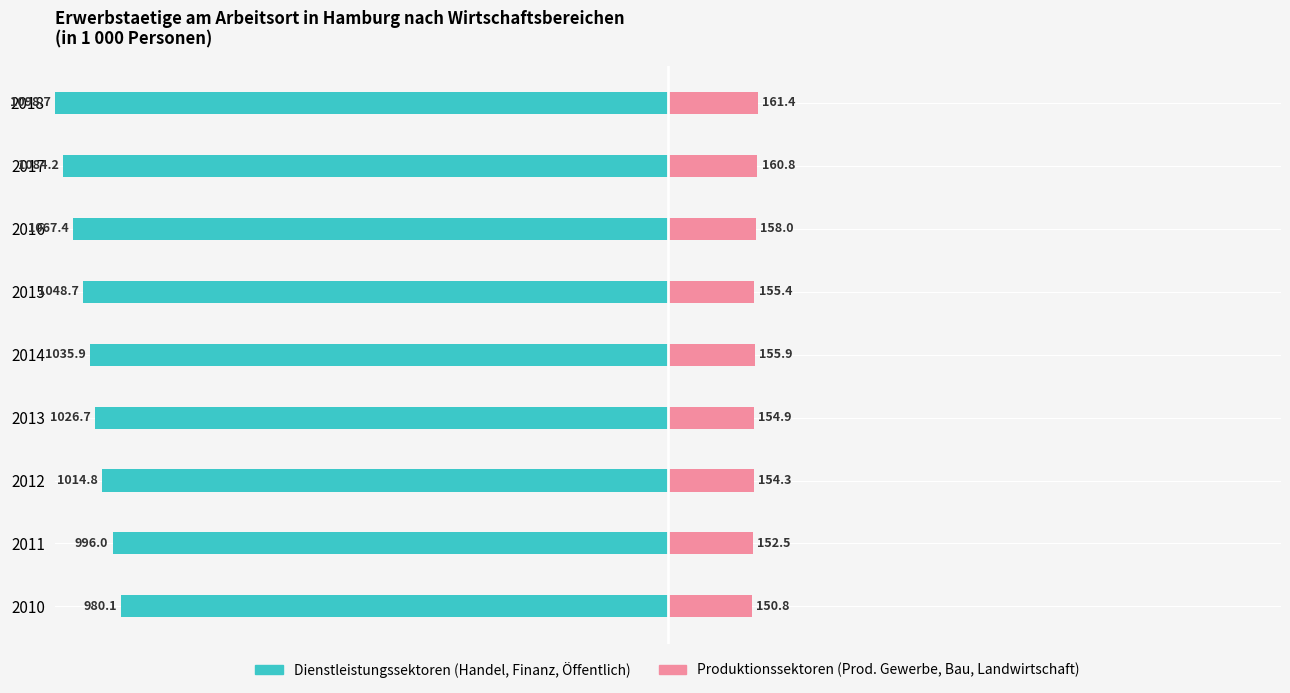

At 2010, list the series in order from largest to smallest.

Produktionssektoren, Dienstleistungssektoren